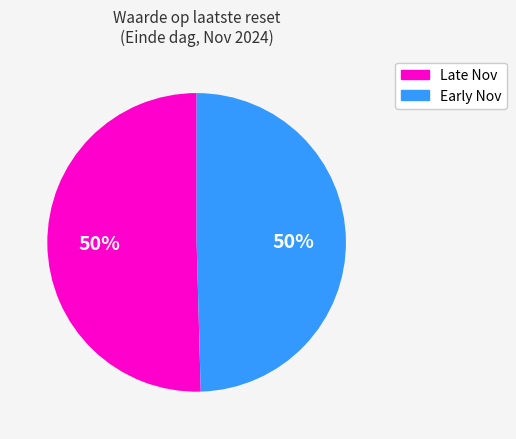

To the nearest percent, what is the average slice percentage?

50%